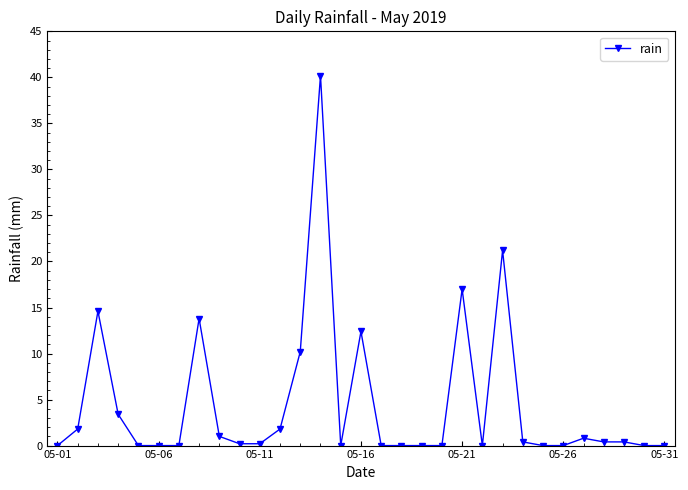

What is the greatest value displayed?

40.2